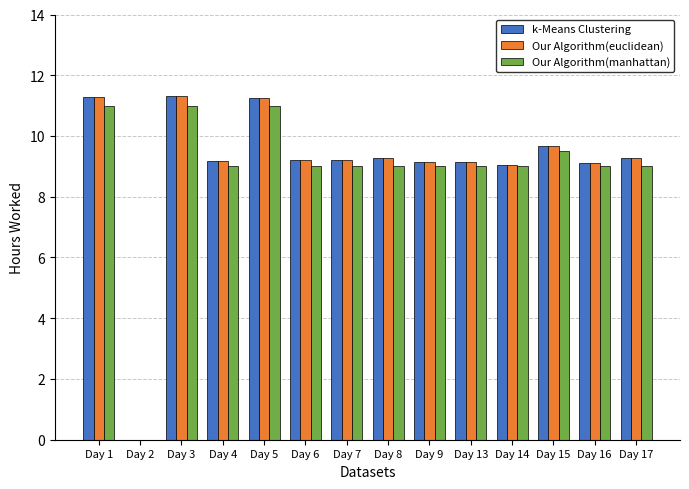

What is the total value across all series at Day 1?

33.6